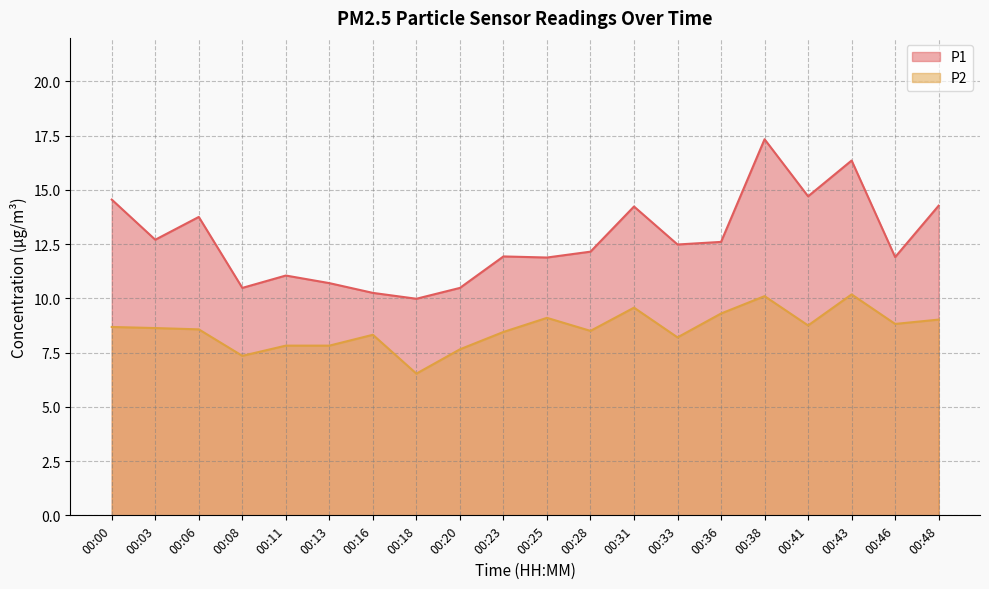

Reading left to right, what are all the values shown in this chart?

P1: 00:00=14.6	00:03=12.7	00:06=13.8	00:08=10.5	00:11=11.1	00:13=10.7	00:16=10.2	00:18=10.0	00:20=10.5	00:23=11.9	00:25=11.9	00:28=12.2	00:31=14.2	00:33=12.5	00:36=12.6	00:38=17.3	00:41=14.7	00:43=16.4	00:46=11.9	00:48=14.3
P2: 00:00=8.7	00:03=8.6	00:06=8.6	00:08=7.3	00:11=7.8	00:13=7.8	00:16=8.3	00:18=6.5	00:20=7.7	00:23=8.4	00:25=9.1	00:28=8.5	00:31=9.6	00:33=8.2	00:36=9.3	00:38=10.1	00:41=8.8	00:43=10.2	00:46=8.8	00:48=9.0